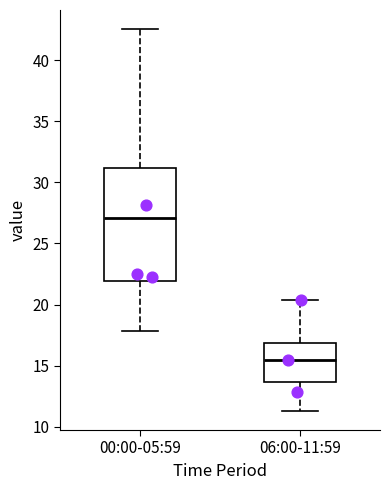

Which box's median line is the lowest?

06:00-11:59